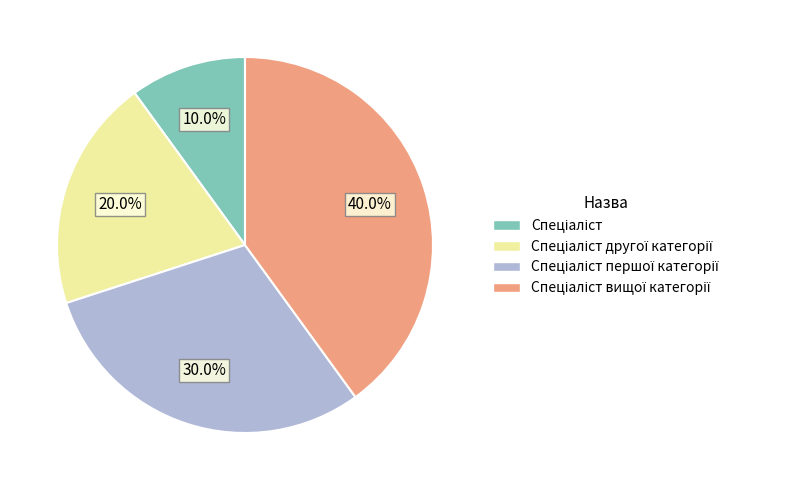

Does any single category account for the majority?

No